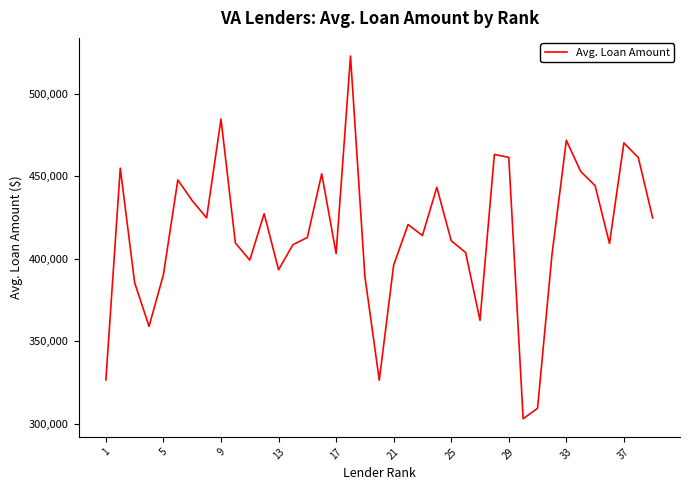

What is the smallest value displayed?

303250